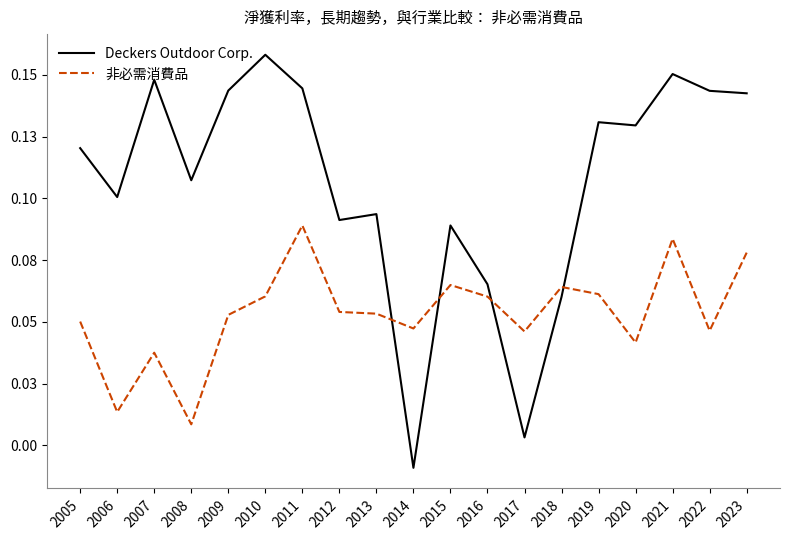

True or false: 非必需消費品 has a value of 0.0 at 2015.

False